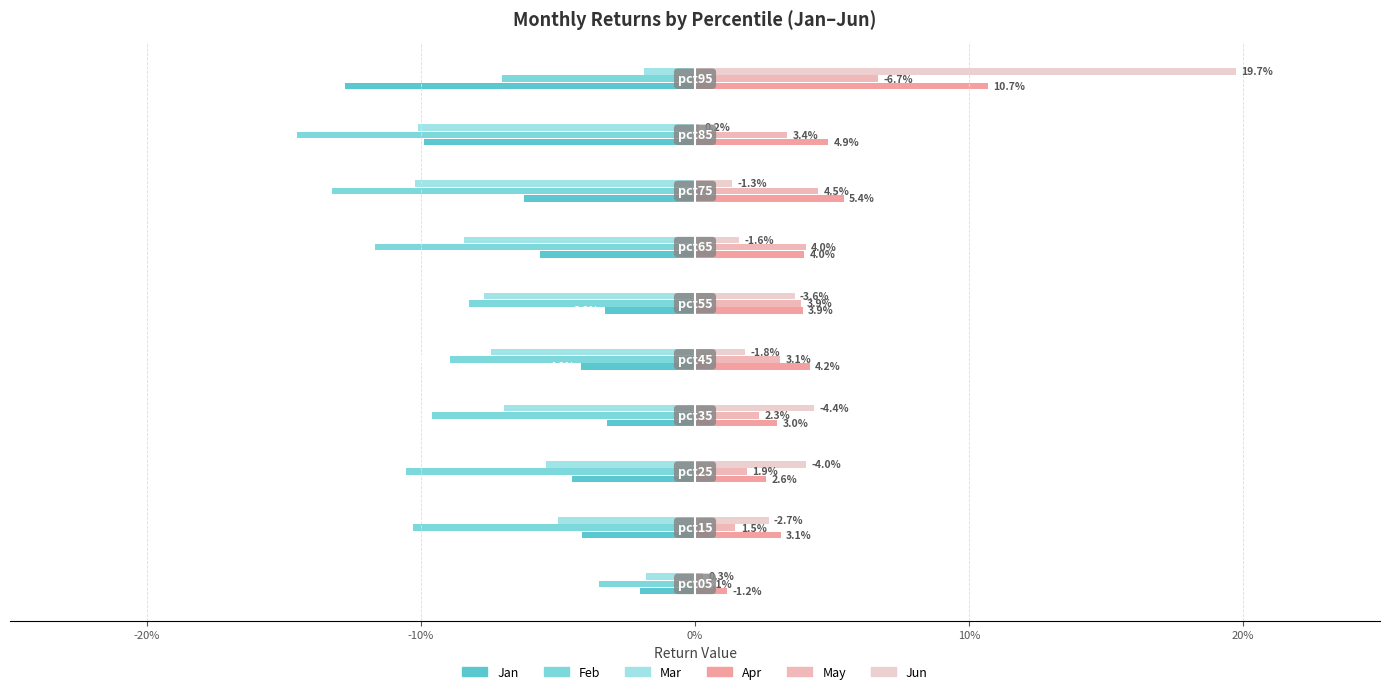

How many distinct data groups are displayed?

6